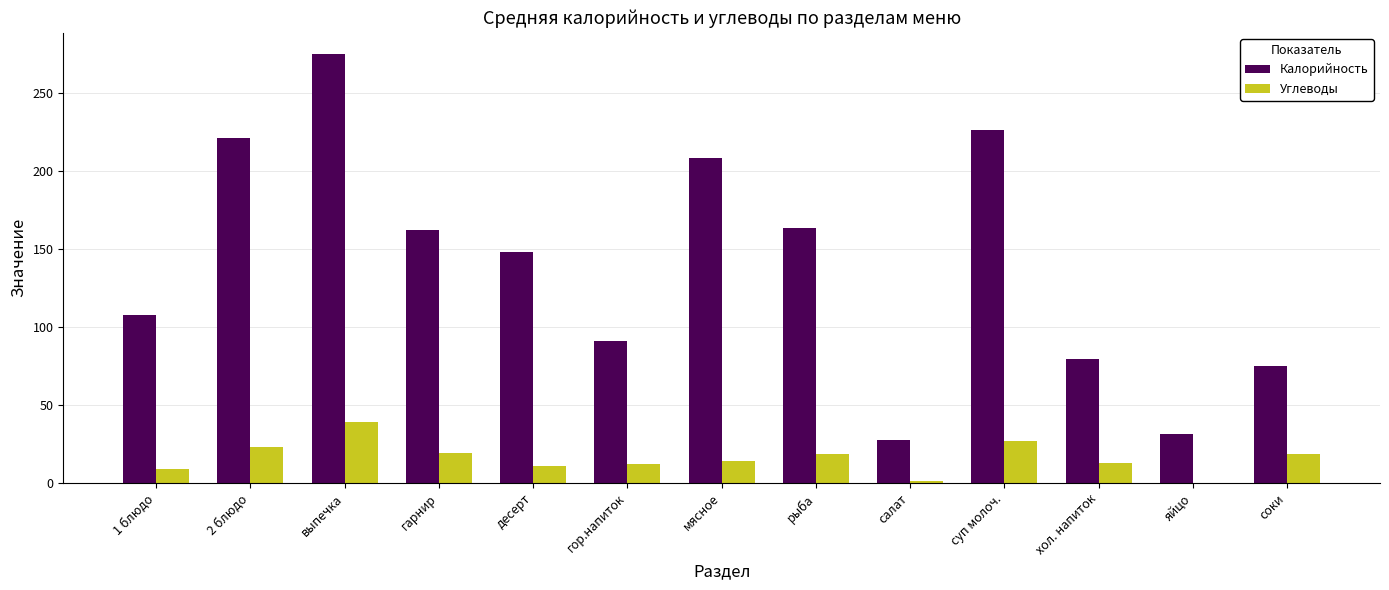

Which label corresponds to the largest value in the chart?

выпечка